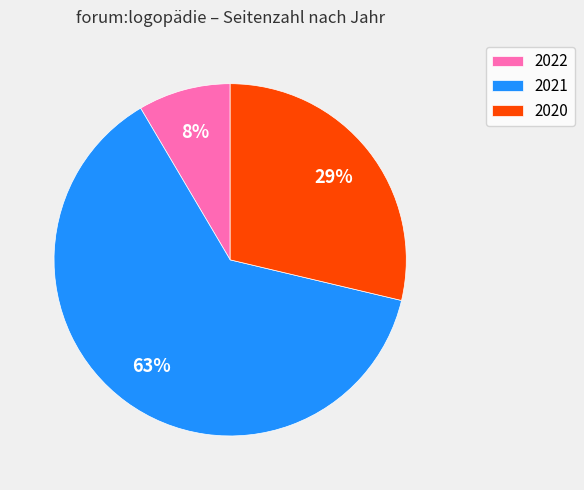

What is the ratio of the value at 2020 to the value at 2021?

0.5